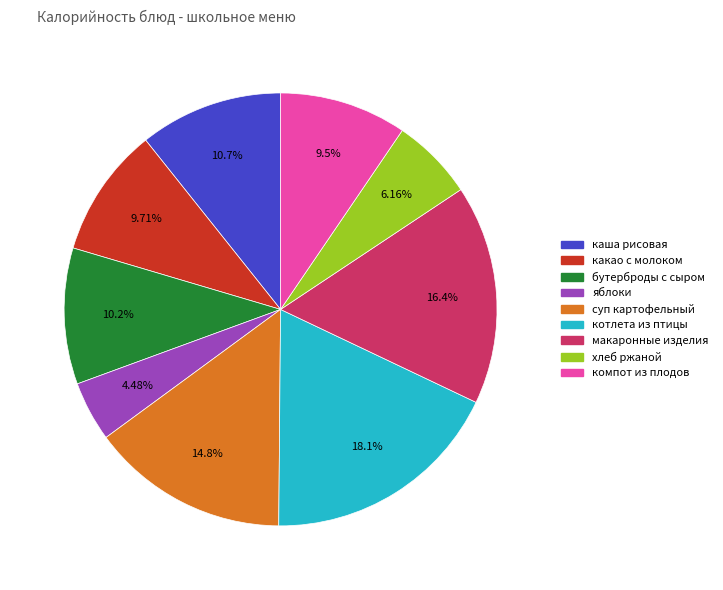

Which has a higher value, макаронные изделия or котлета из птицы?

котлета из птицы